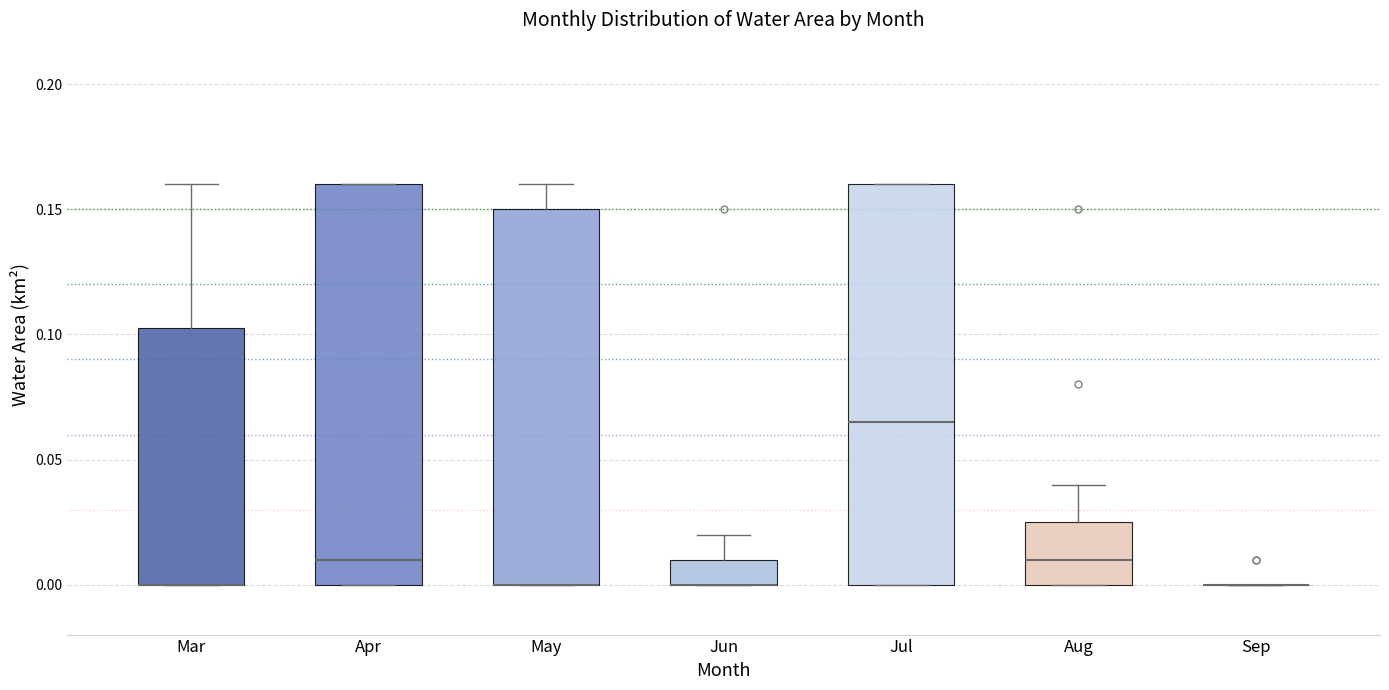

Where does the upper whisker of the box for Jun end on the y-axis? The values are not printed on the chart, so give them approximately, as read against the axis.

0.020